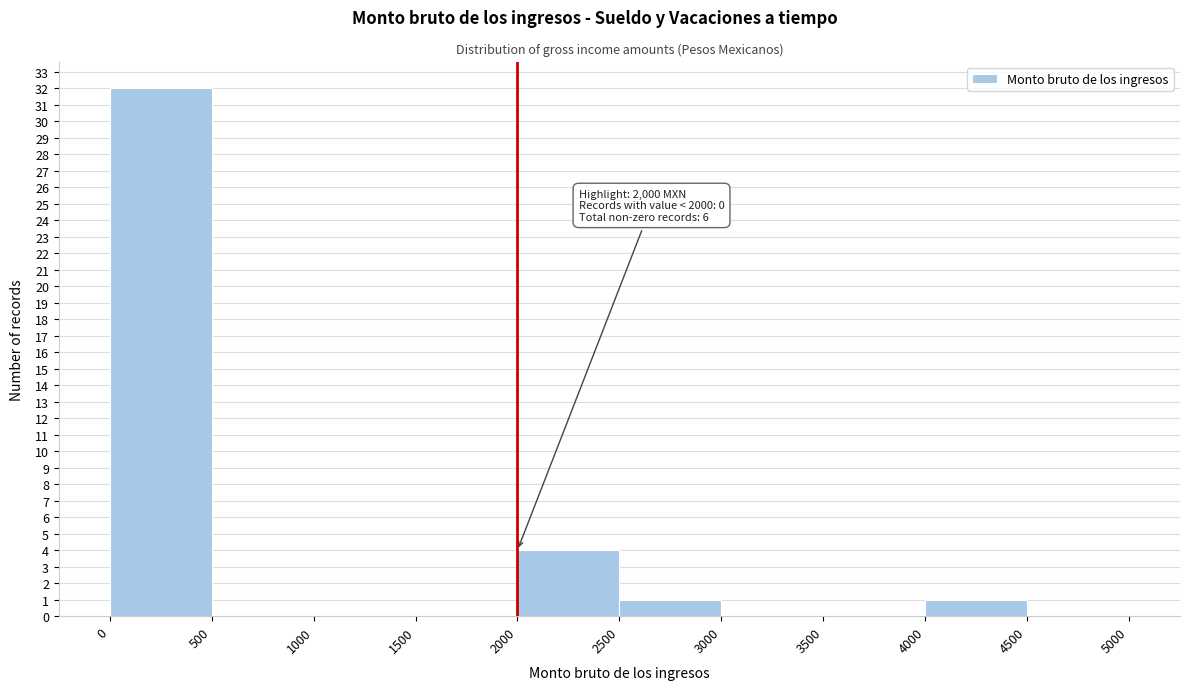

Over which range of the x-axis is the bar tallest?

0 to 500